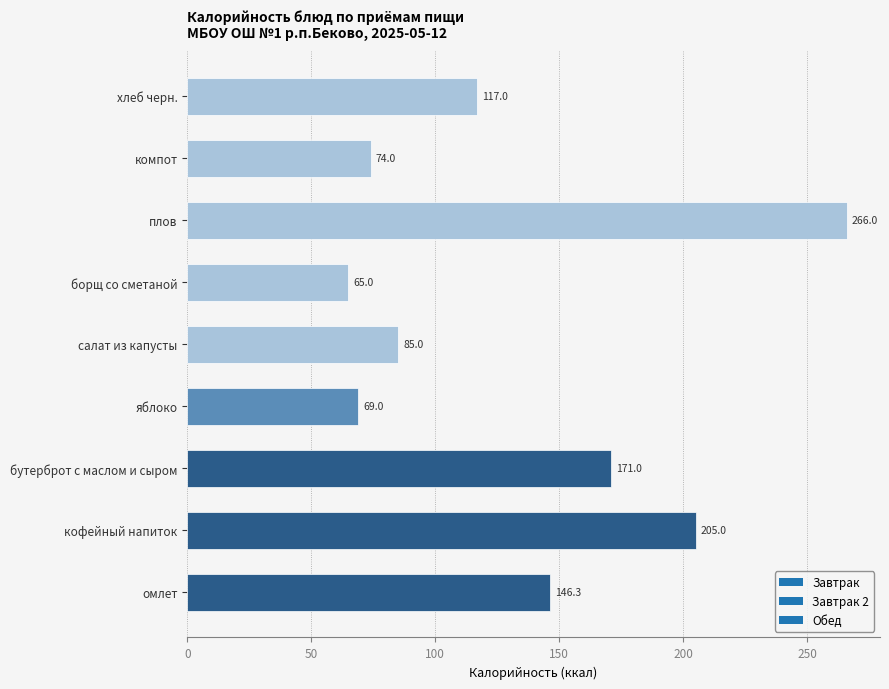

Where is the data nearest to the value 165?

бутерброт с маслом и сыром